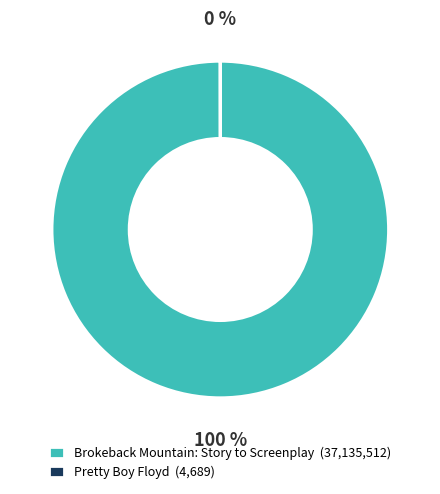

To the nearest percent, what is the difference between the largest and smallest slice percentages?

100%